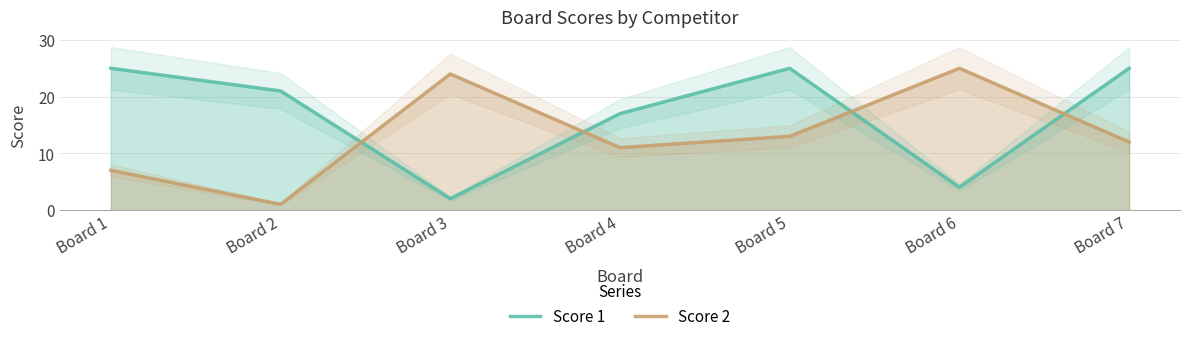

Rank the series by their average value, from lowest to highest.

Score 2, Score 1